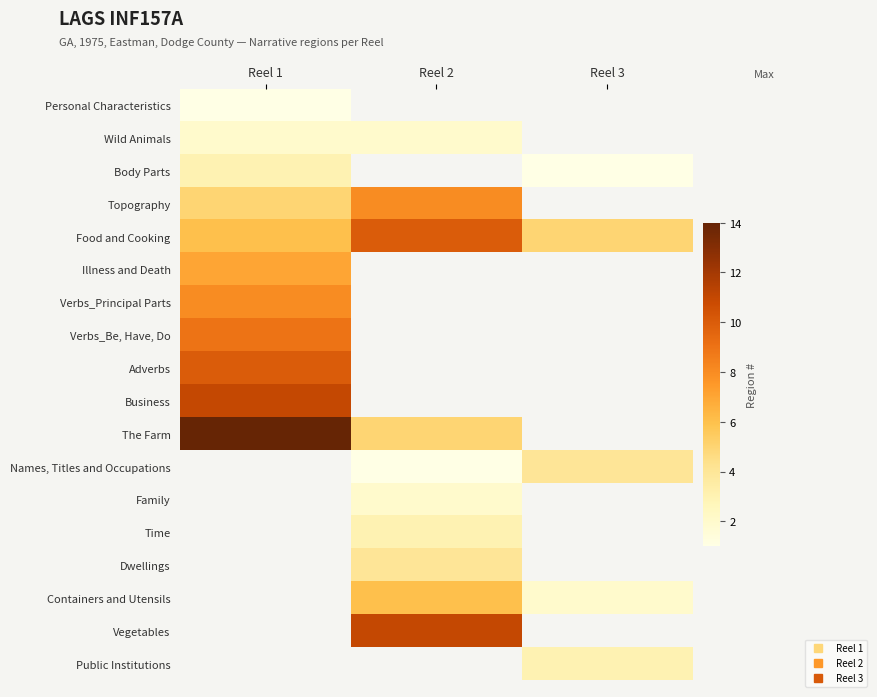

Is the value of Containers and Utensils at Reel 1 greater than the value of The Farm at Reel 1?

No